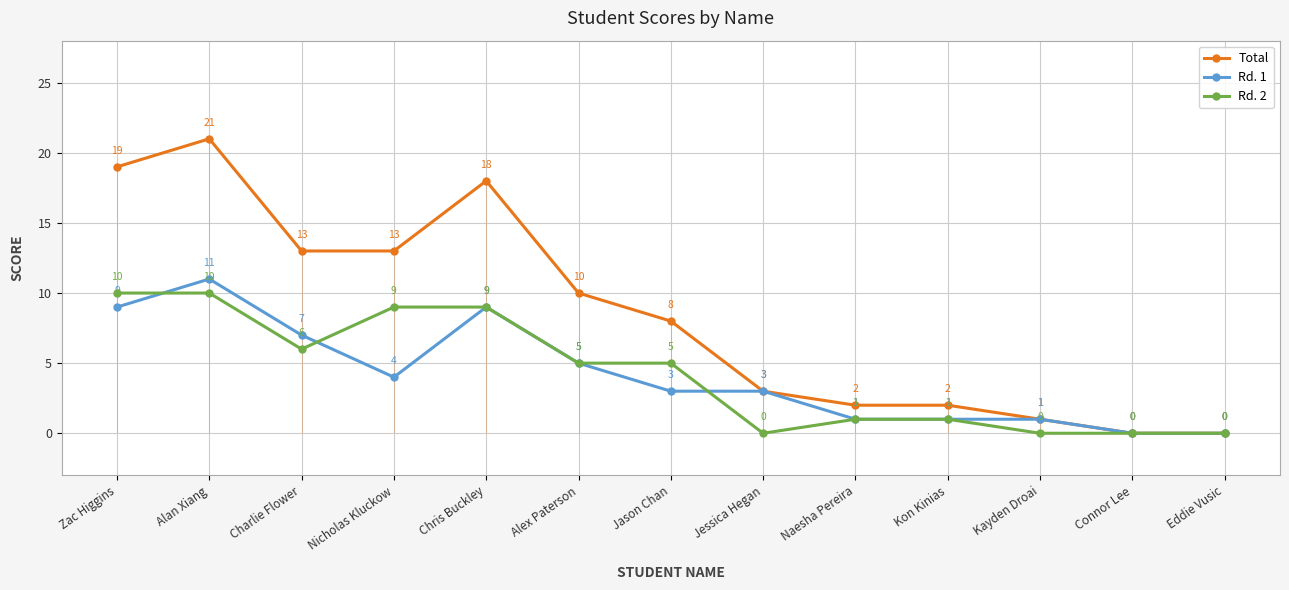

True or false: Rd. 1 and Total intersect in this chart.

False